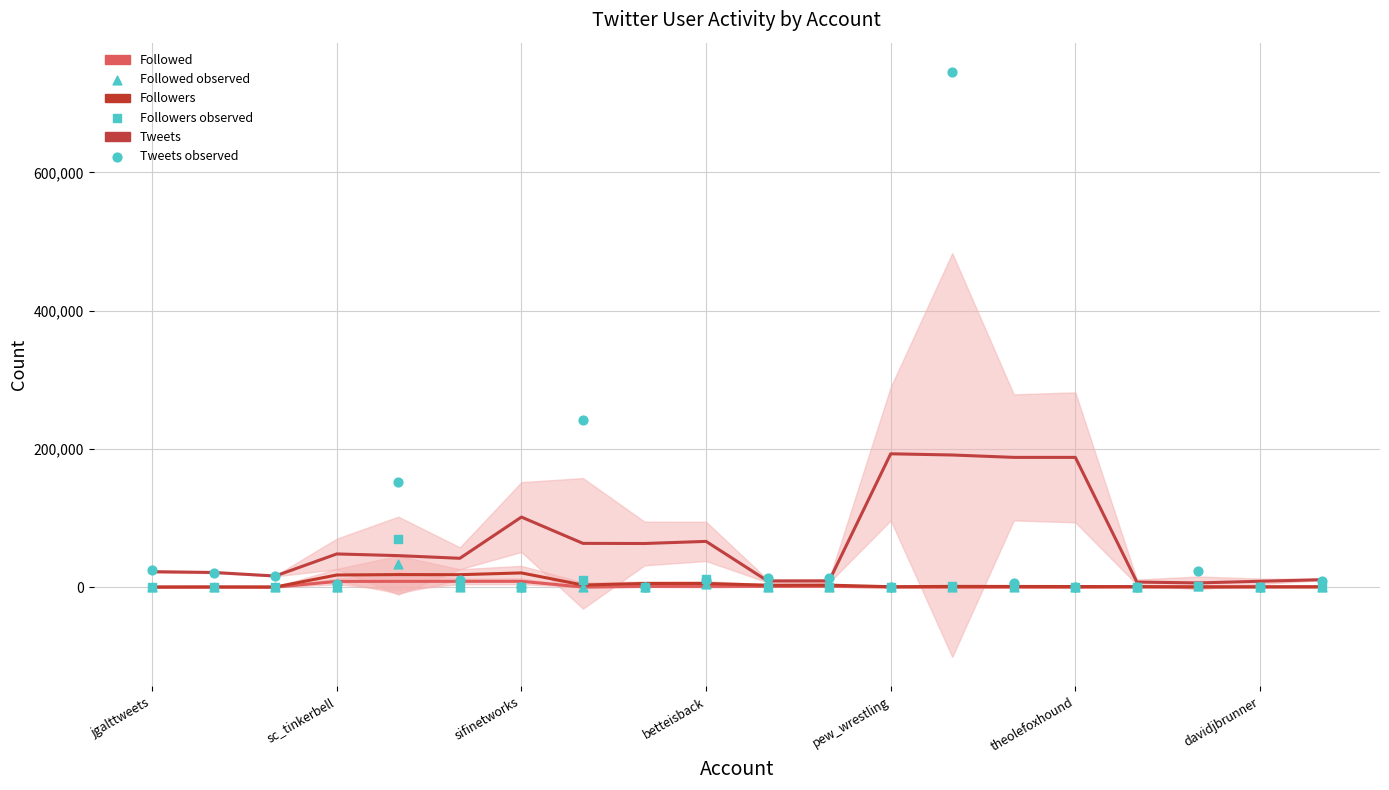

At which category is the sum across all series the highest?

13